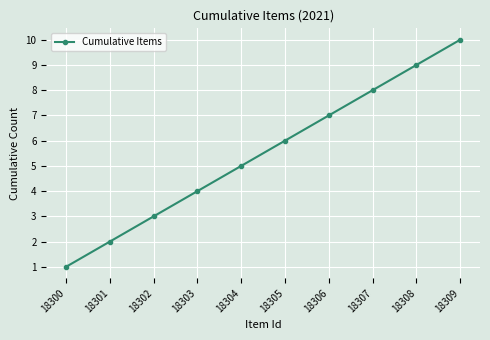

What is the ratio of the value at 18305 to the value at 18302?

2.0